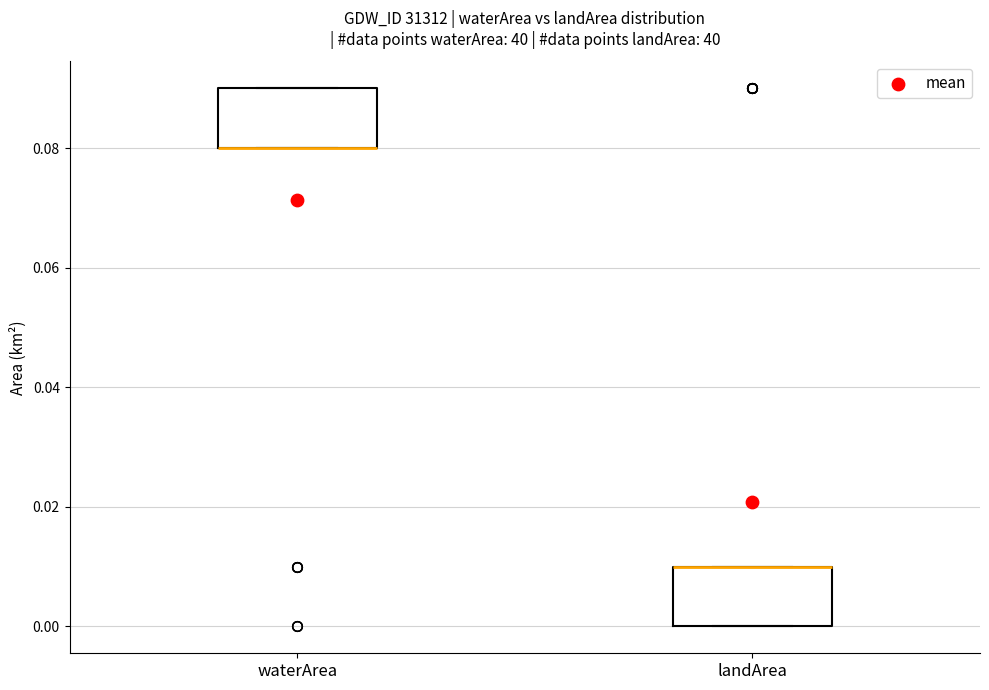

Where is the upper edge of the box for landArea on the y-axis? The values are not printed on the chart, so give them approximately, as read against the axis.

0.01